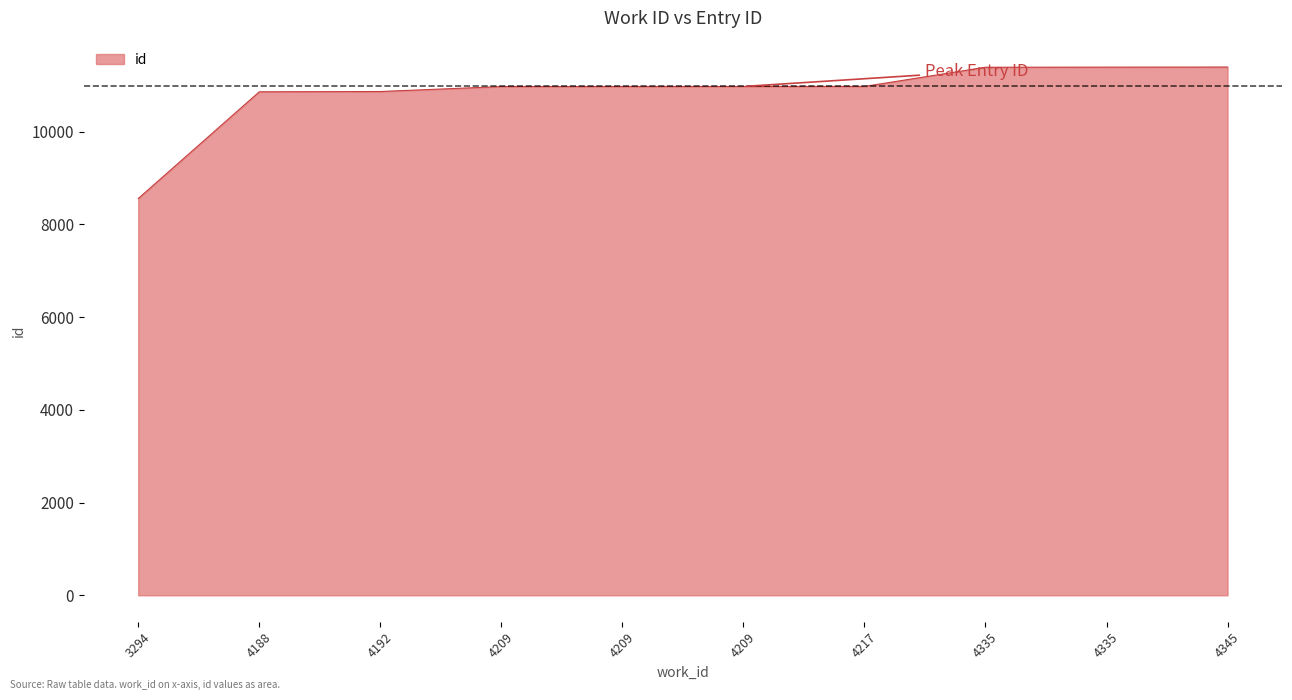

Does the chart display data point markers on the line(s)?

No